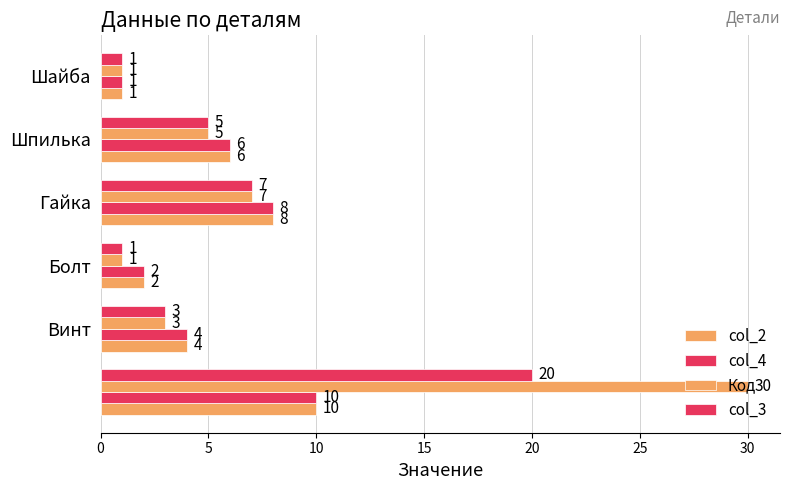

How many values in the col_3 series are below 5?

3